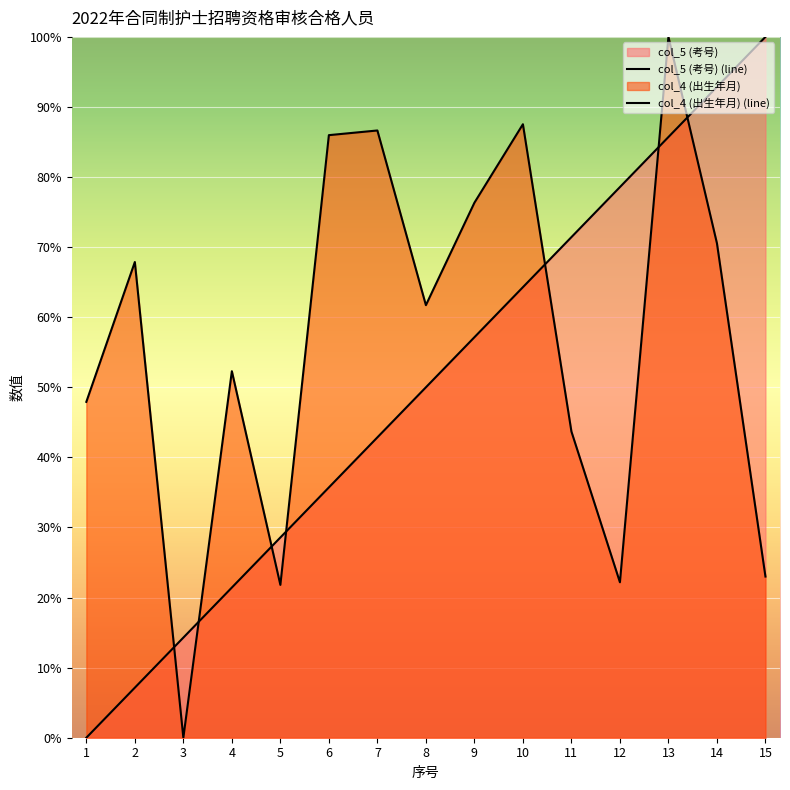

What is the sum of all col_5 (考号) values?

750.0